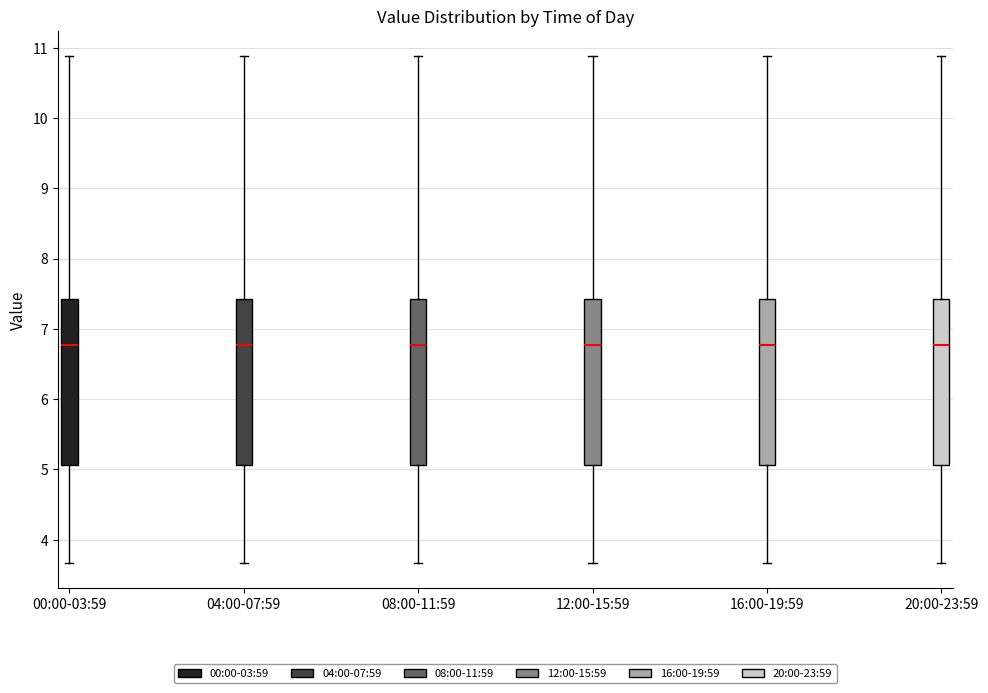

Reading left to right, read every box against the y-axis: the position of its median line, the range the box covers, and the ends of its whiskers. The values are not printed on the chart, so give them approximately, as read against the axis.

00:00-03:59: median 6.8, box 5.1 to 7.4, whiskers 3.7 to 10.9
04:00-07:59: median 6.8, box 5.1 to 7.4, whiskers 3.7 to 10.9
08:00-11:59: median 6.8, box 5.1 to 7.4, whiskers 3.7 to 10.9
12:00-15:59: median 6.8, box 5.1 to 7.4, whiskers 3.7 to 10.9
16:00-19:59: median 6.8, box 5.1 to 7.4, whiskers 3.7 to 10.9
20:00-23:59: median 6.8, box 5.1 to 7.4, whiskers 3.7 to 10.9